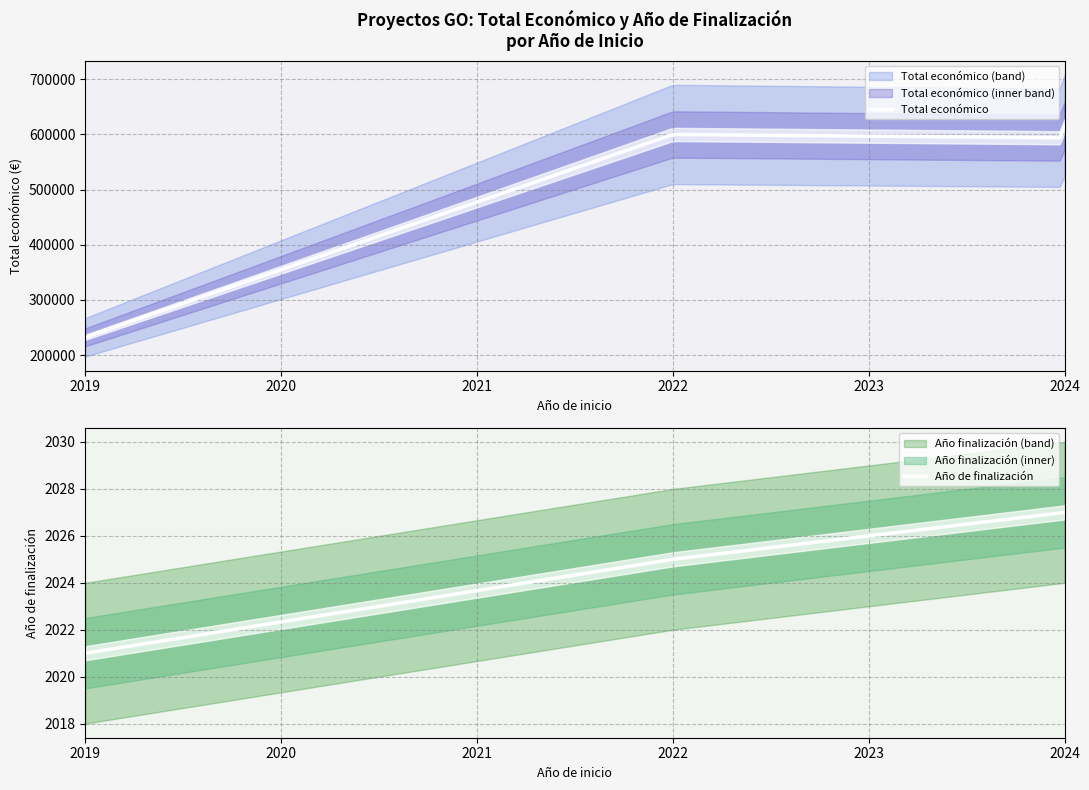

What is the spread (max minus min) of values at 2022?

597729